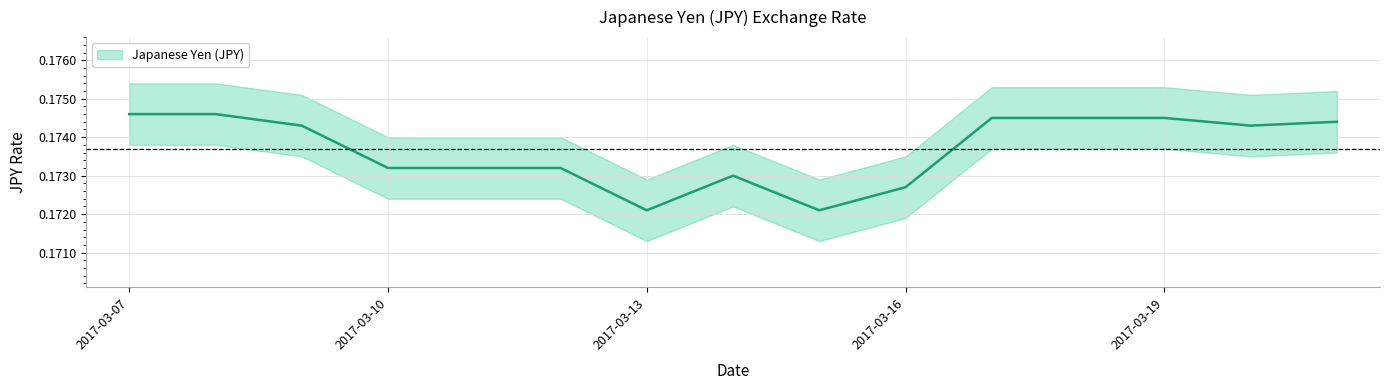

What is the maximum value shown in the chart?

0.2